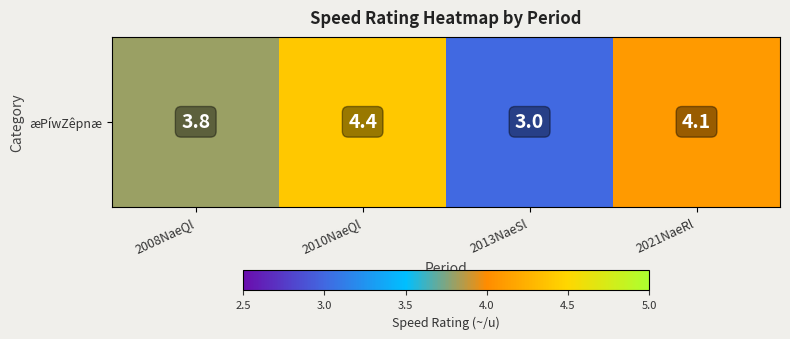

What is the difference between the maximum and second lowest values?

0.6